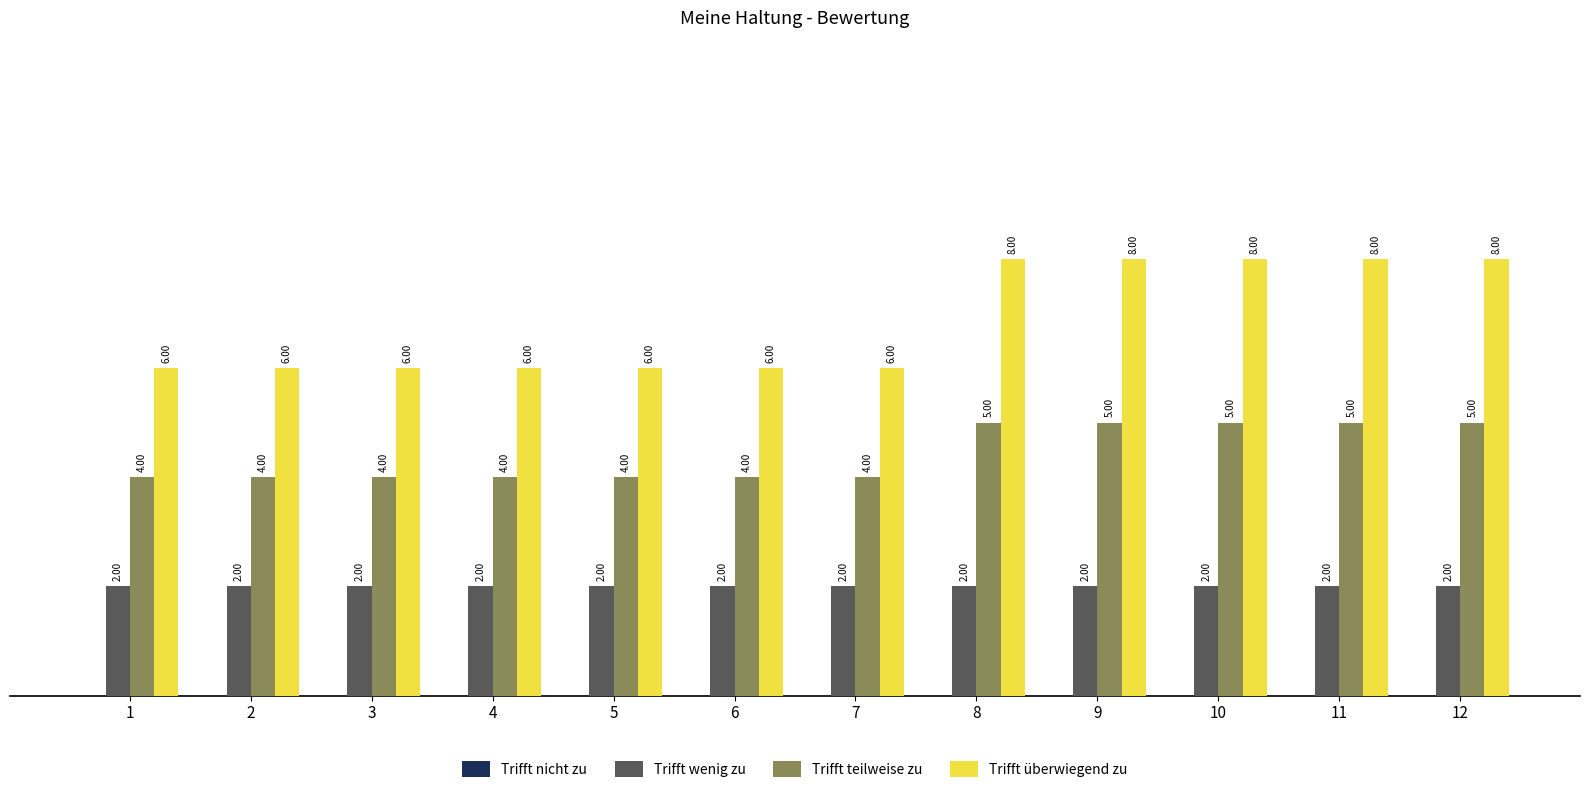

At 1, list the series in order from largest to smallest.

Trifft überwiegend zu, Trifft teilweise zu, Trifft wenig zu